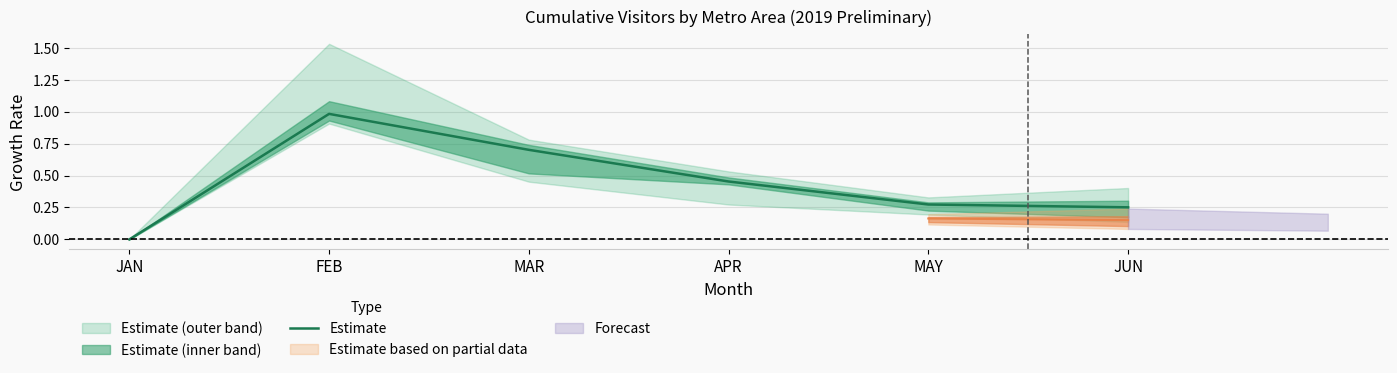

Where is the first local maximum?

FEB